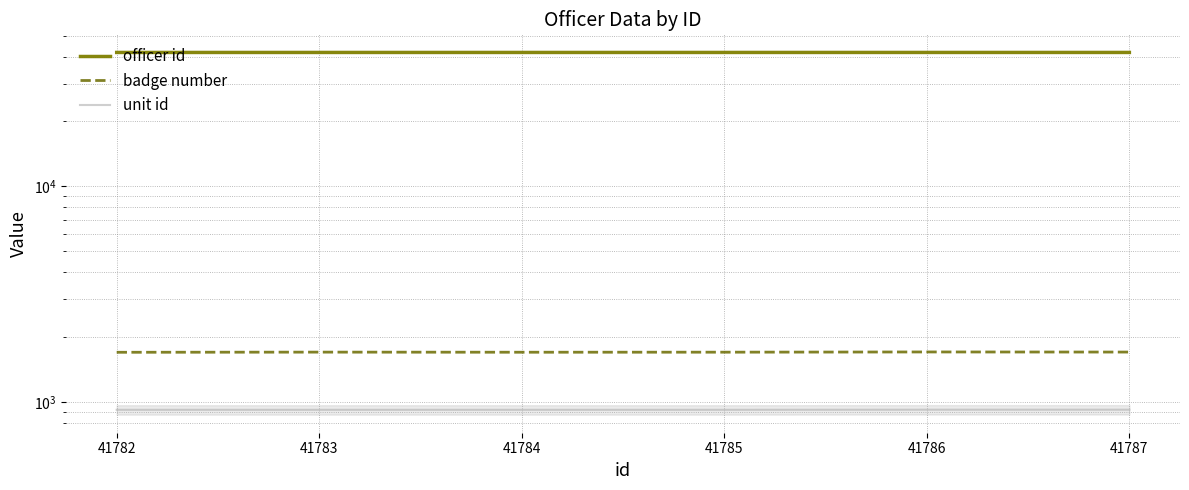

At which category does badge number reach its first local valley?

41784